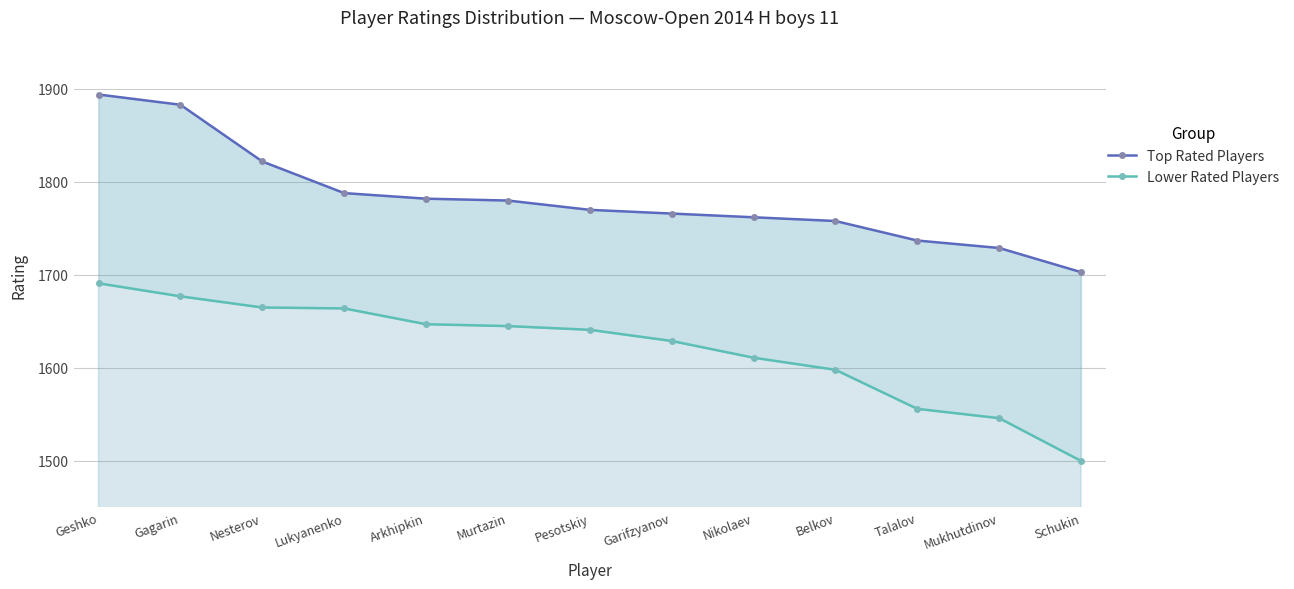

Rank the series at Murtazin from lowest to highest value.

Lower Rated Players, Top Rated Players